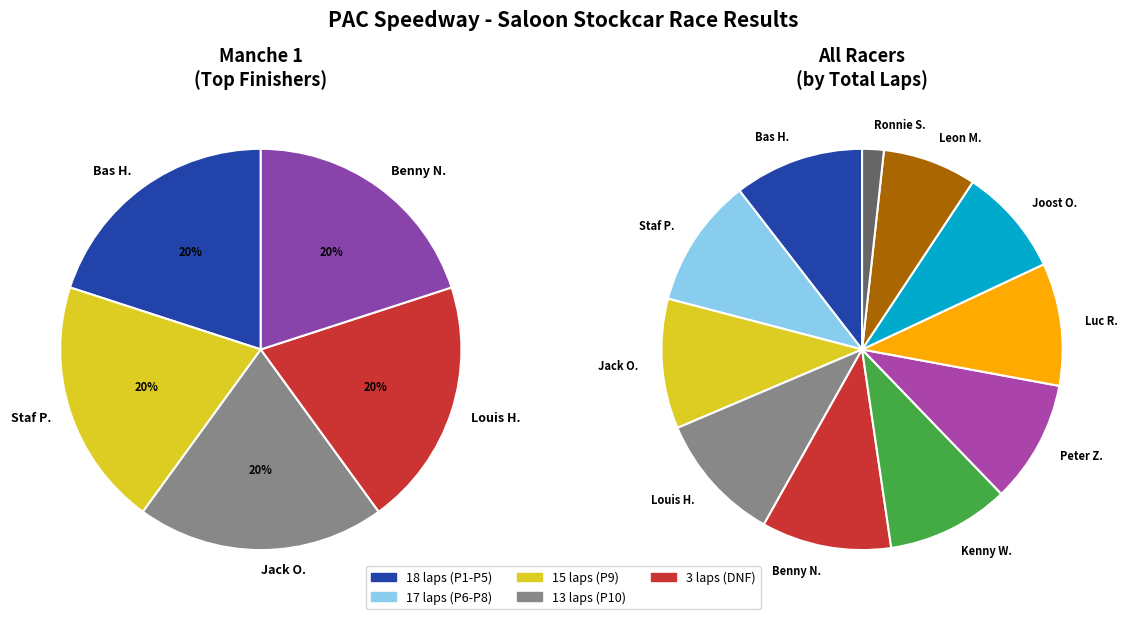

Is it true that Staf Peeters is 10% of the pie?

True